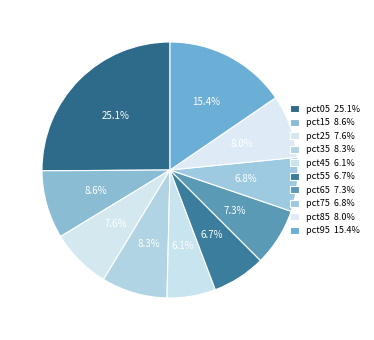

To the nearest percent, what is the difference between the largest and smallest slice percentages?

19%